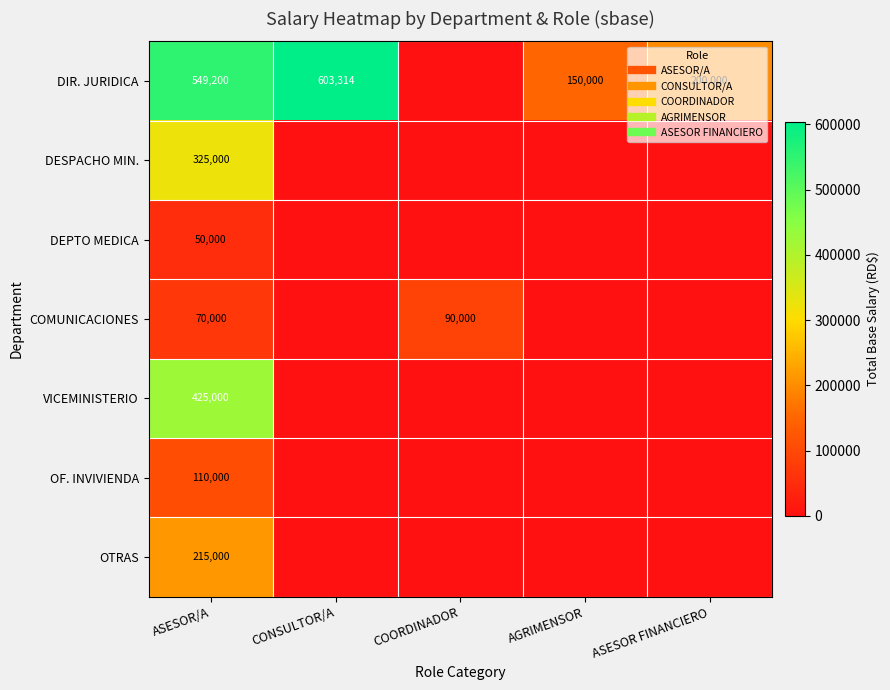

True or false: COMUNICACIONES has a value of 0 at CONSULTOR/A.

True